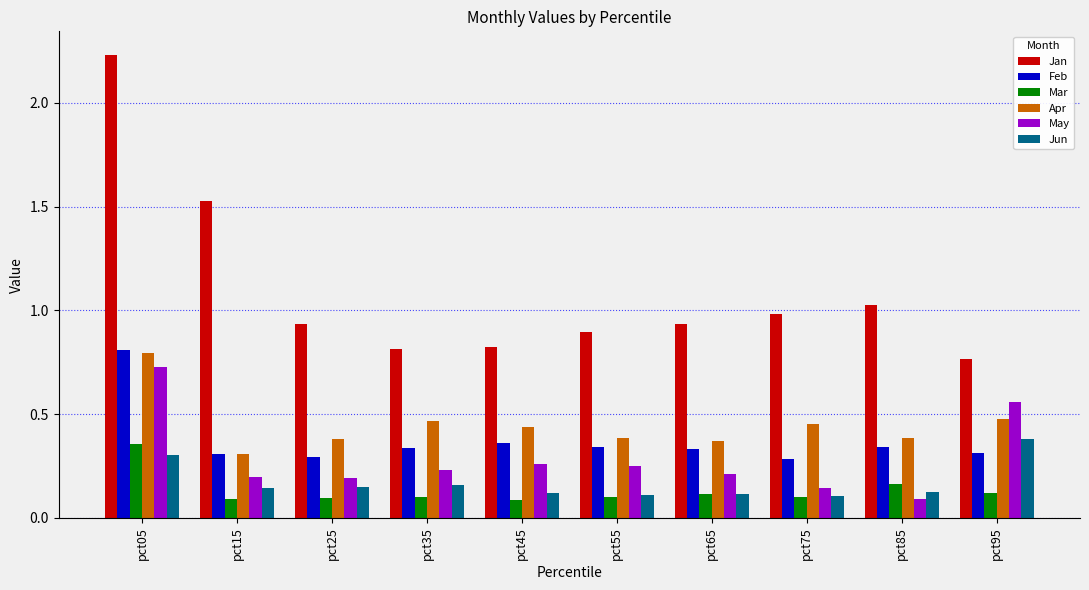

What is the difference between the maximum and second lowest values in the Jan series?

1.4